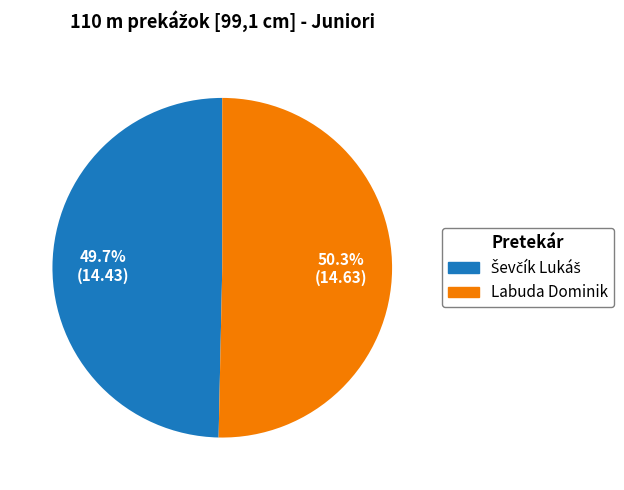

Which slice is the largest?

Labuda Dominik